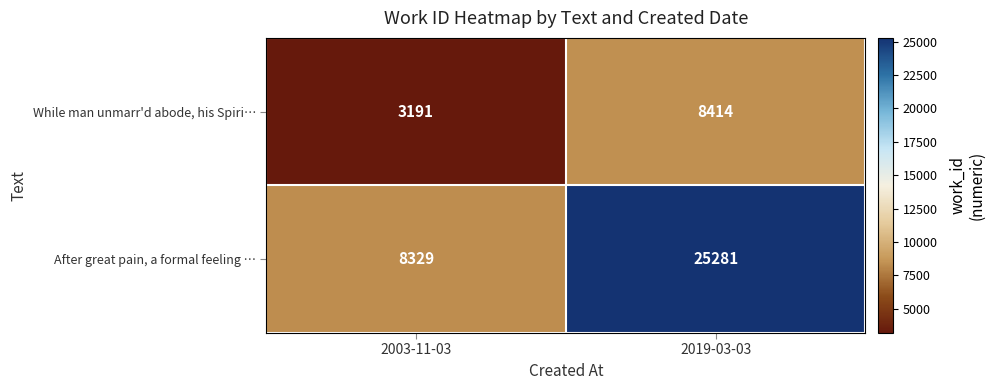

Between 2003-11-03 and 2019-03-03, which series saw the biggest shift?

After great pain, a formal feeling …